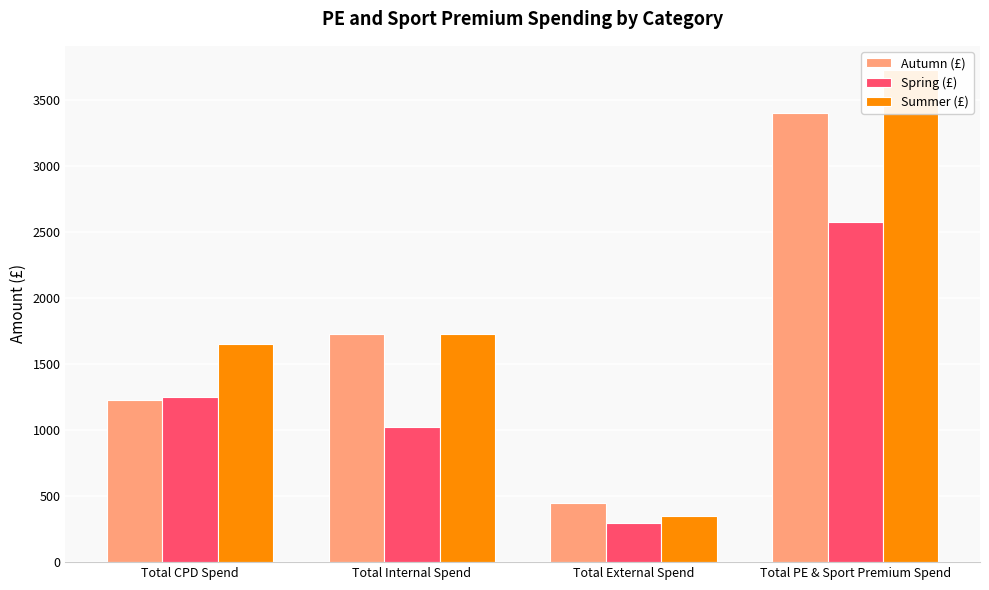

Between Total PE & Sport Premium Spend and Total External Spend, which is larger?

Total PE & Sport Premium Spend